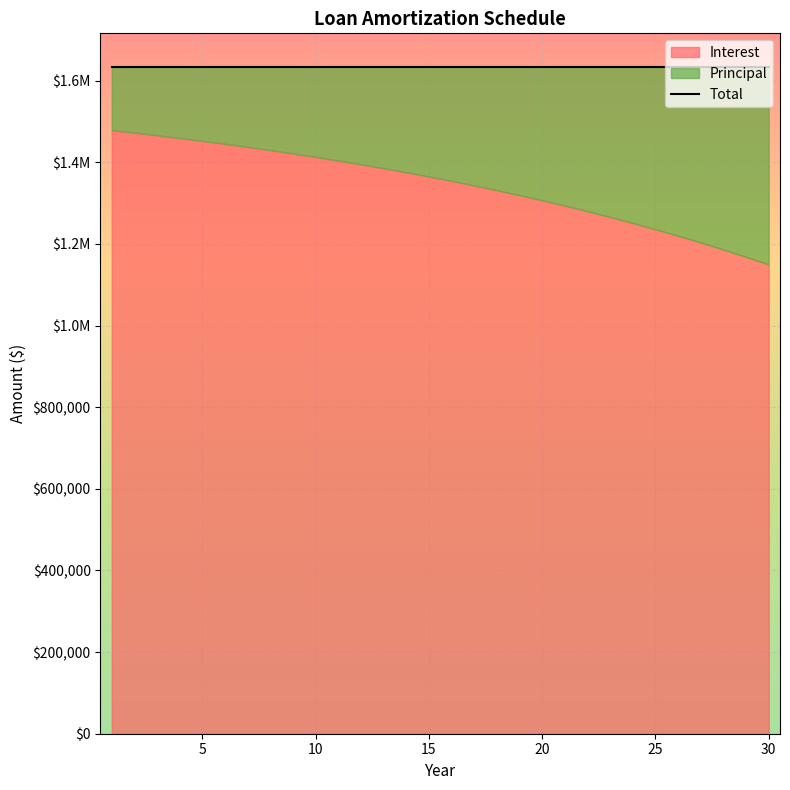

What is the value of the Principal point at the 17th from the left?

291013.8